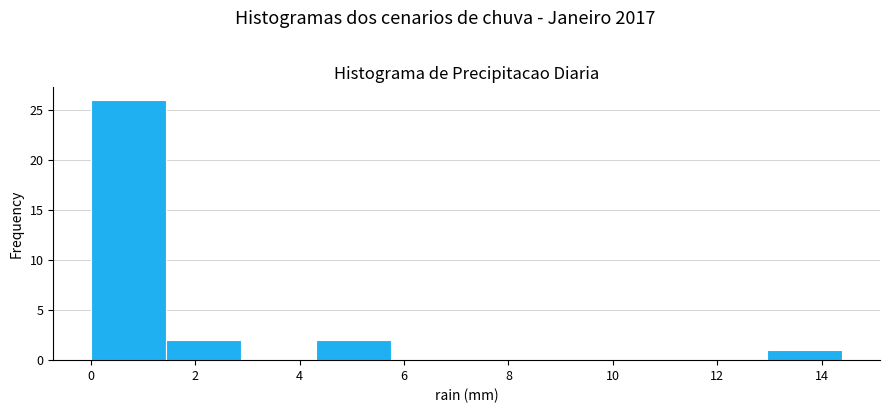

Reading left to right, list every bar in this chart as the range it spans on the x-axis followed by its height. Neither the bar edges nor the heights are printed on the chart, so give them approximately, as read against the axes.

0.00 to 1.44: 26
1.44 to 2.88: 2
2.88 to 4.32: 0
4.32 to 5.76: 2
5.76 to 7.20: 0
7.20 to 8.64: 0
8.64 to 10.08: 0
10.08 to 11.52: 0
11.52 to 12.96: 0
12.96 to 14.40: 1